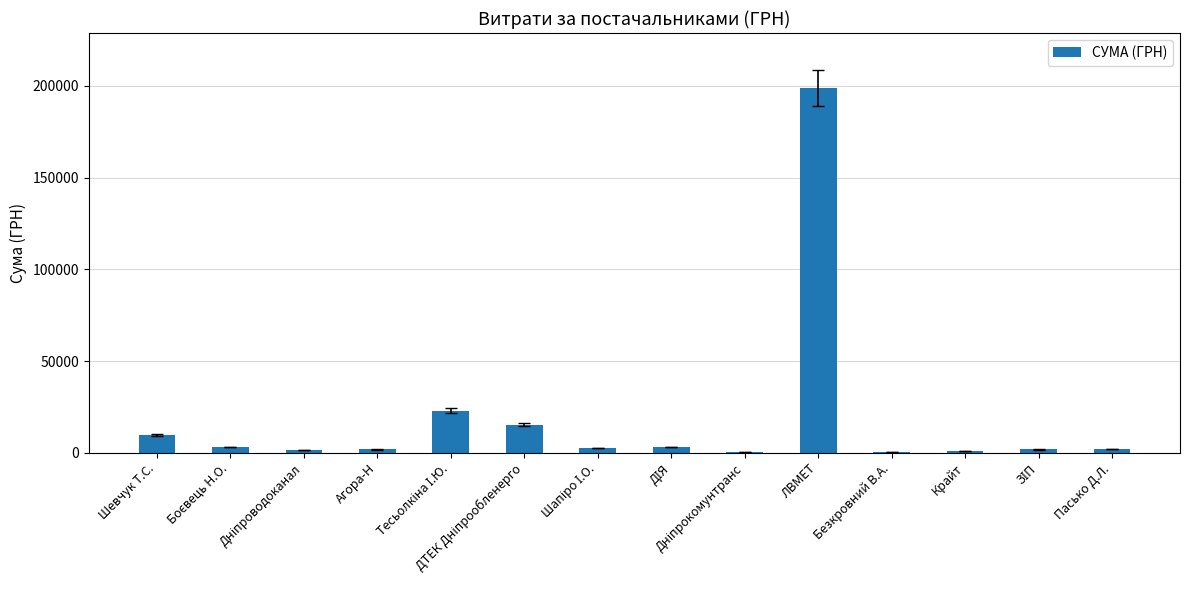

What is the maximum value shown in the chart?

199000.0